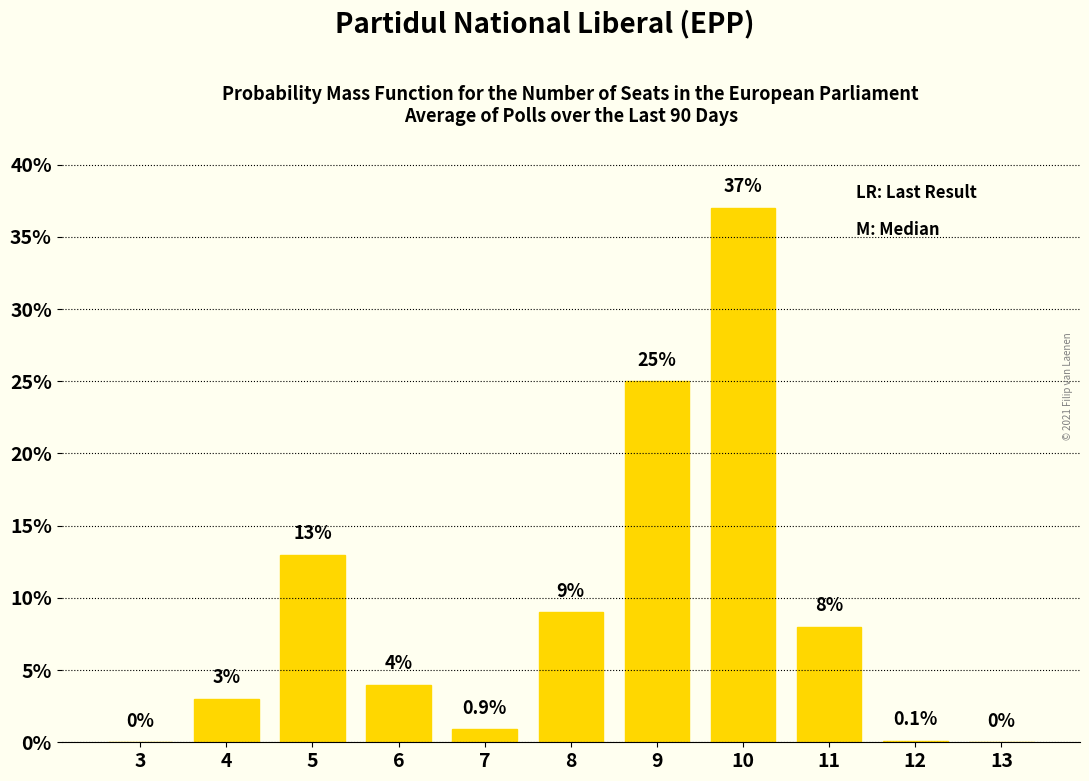

Reading left to right, transcribe all the data shown in this chart.

3=0.0	4=3.0	5=13.0	6=4.0	7=0.9	8=9.0	9=25.0	10=37.0	11=8.0	12=0.1	13=0.0